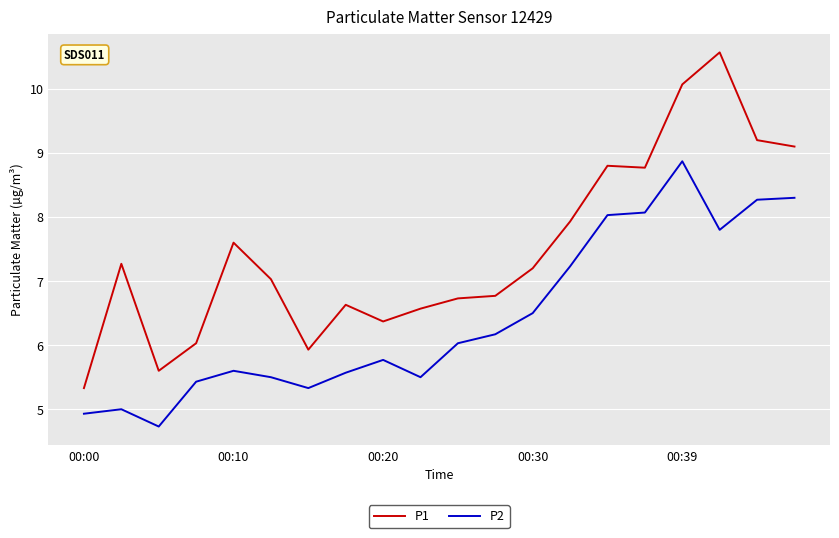

Which series has the widest spread of values?

P1